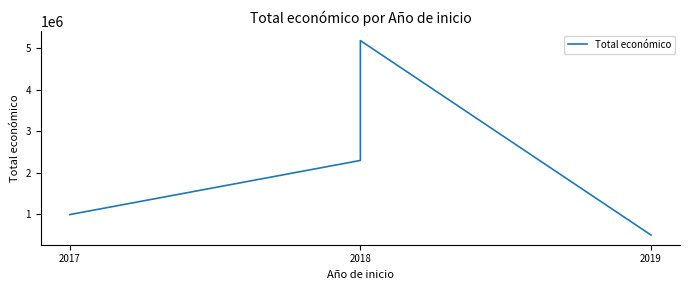

How many points are higher than both their immediate neighbors (excluding endpoints)?

1